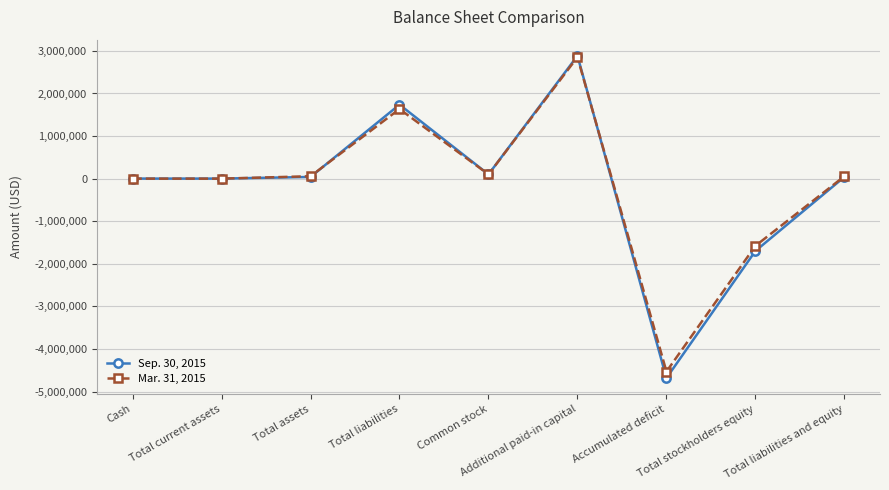

Reading left to right, extract all data points from this chart.

Sep. 30, 2015: 1186	1186	39701	1738035	100000	2885532	-4683866	-1698334	39701
Mar. 31, 2015: 94	94	56604	1635122	100000	2853131	-4531649	-1578518	56604